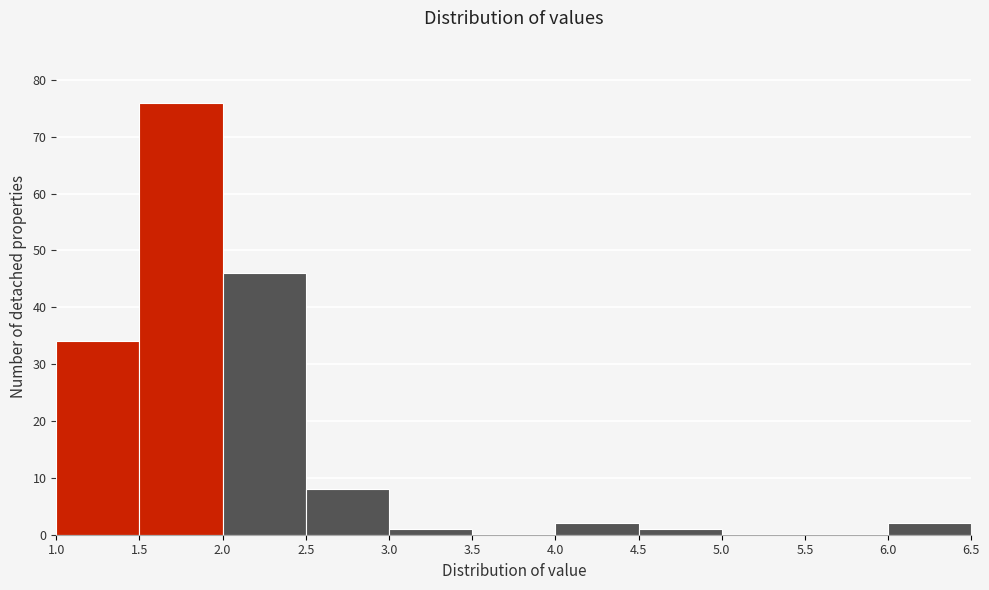

Reading left to right, transcribe this chart: for each bar, give the range it covers on the x-axis and its height. The values are not printed on the chart, so give them approximately, as read against the axis.

1.0 to 1.5: 34
1.5 to 2.0: 76
2.0 to 2.5: 46
2.5 to 3.0: 8
3.0 to 3.5: 1
3.5 to 4.0: 0
4.0 to 4.5: 2
4.5 to 5.0: 1
5.0 to 5.5: 0
5.5 to 6.0: 0
6.0 to 6.5: 2